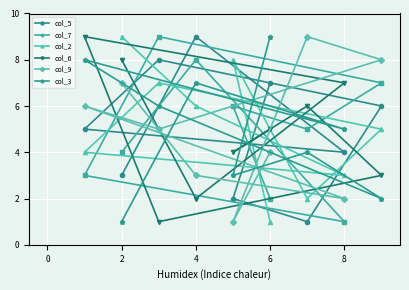

What is the value of the col_9 point at the 9th from the left?

8